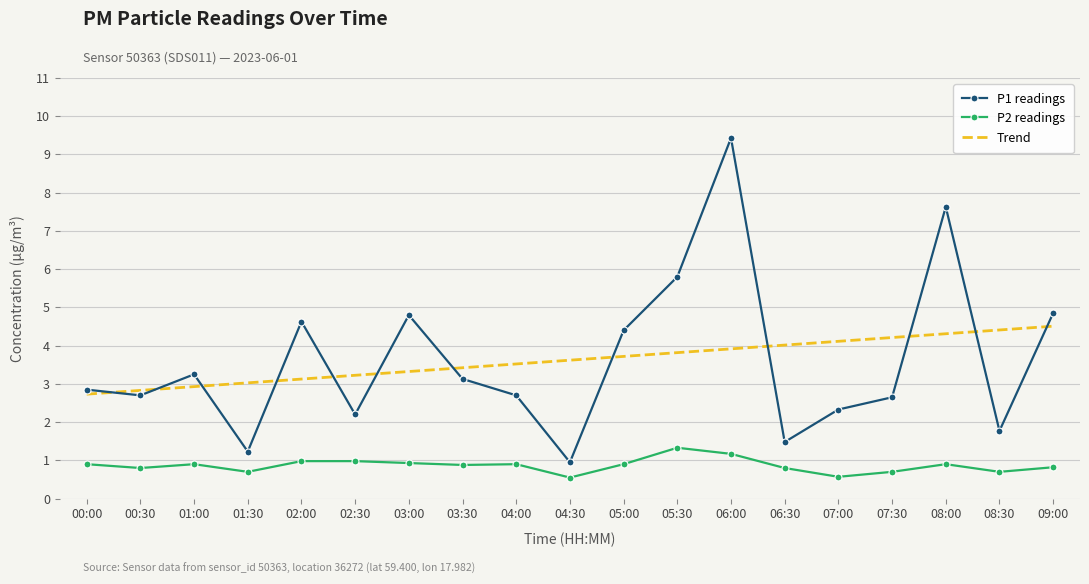

True or false: P2 readings and P1 readings cross at least once.

False